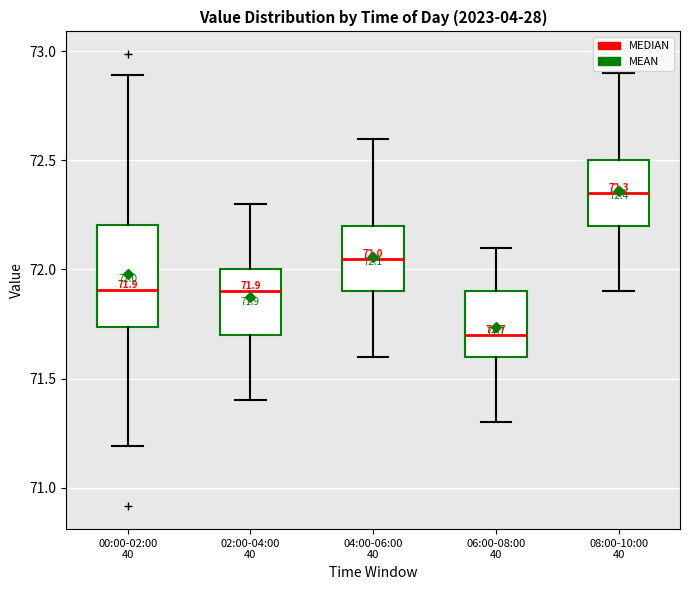

Comparing the boxes themselves (not the whiskers), which one is the tallest?

00:00-02:00 40